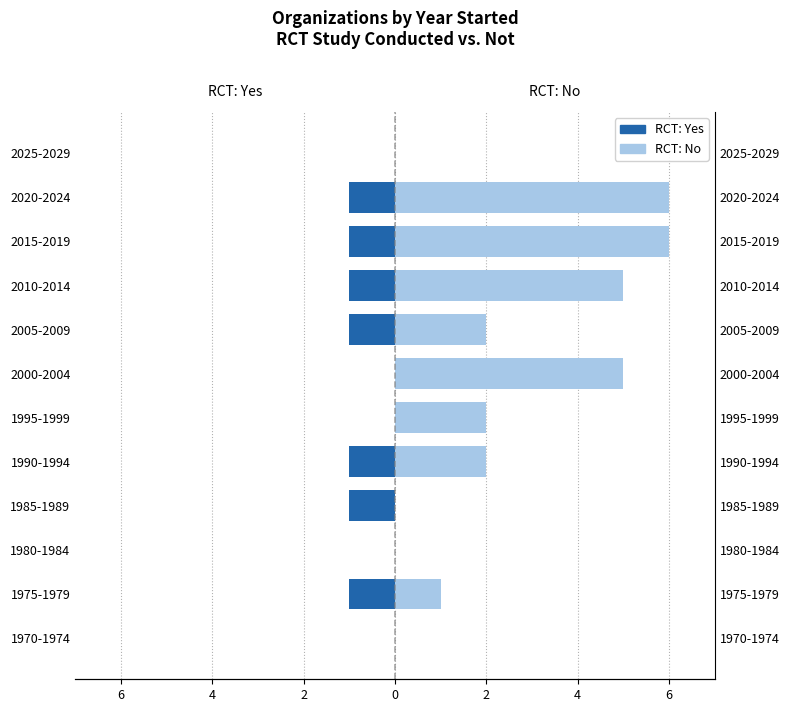

How many data points in RCT: Yes are above -1?

5